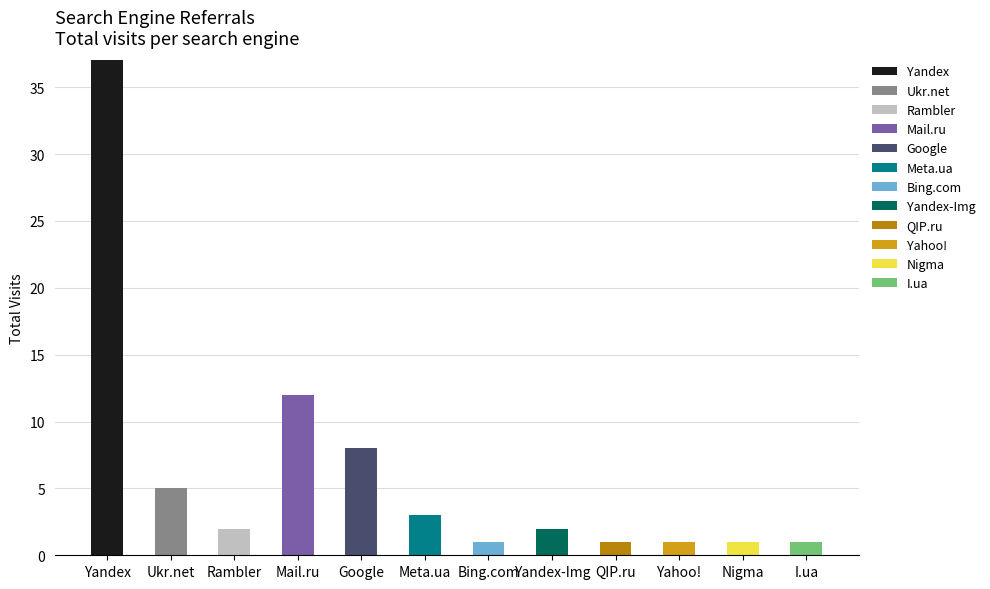

What is the total value across all series at Google?

8